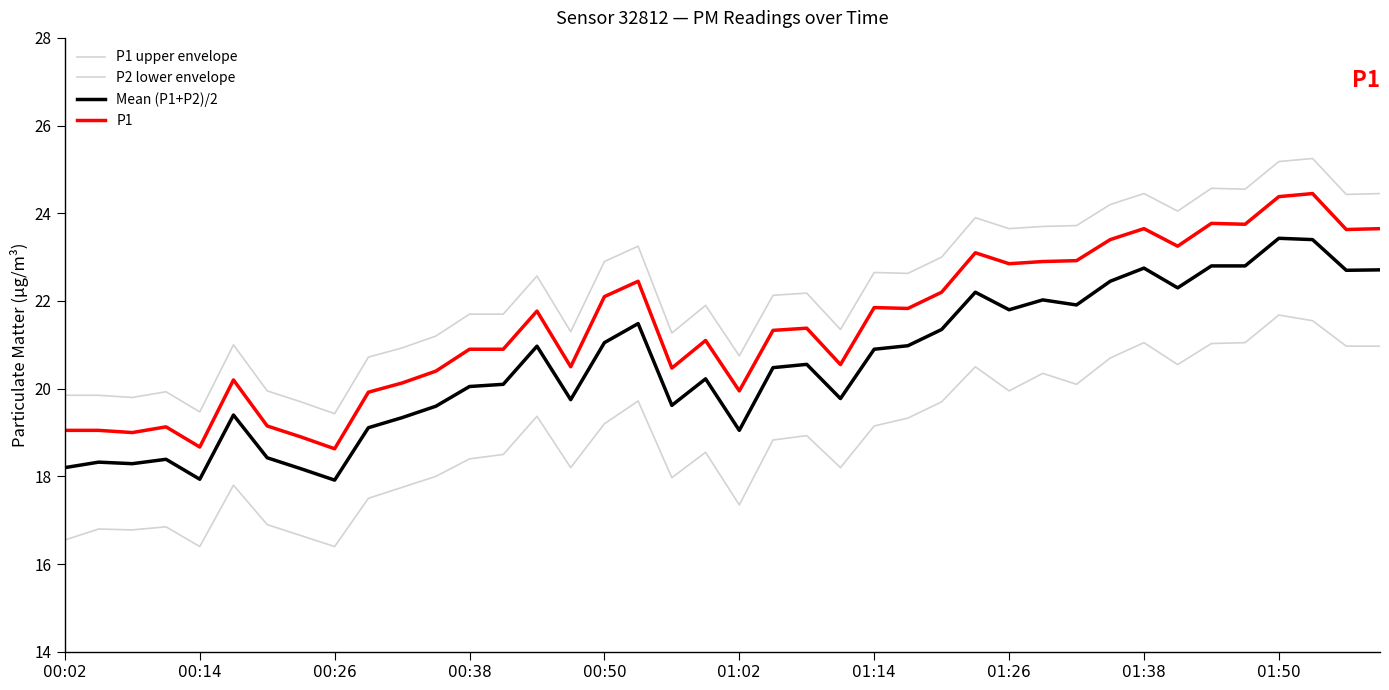

What is the greatest value displayed?

25.2